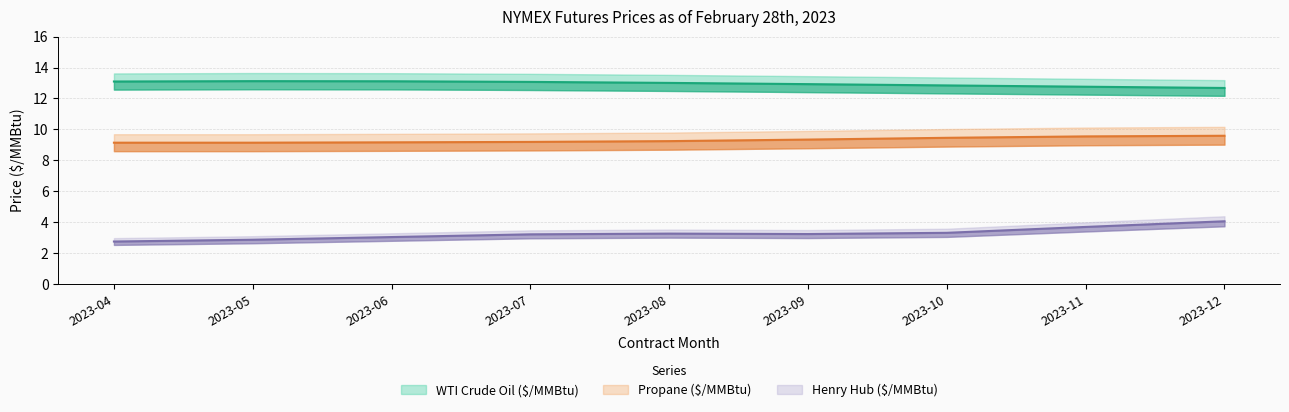

What is the smallest value displayed?

2.7